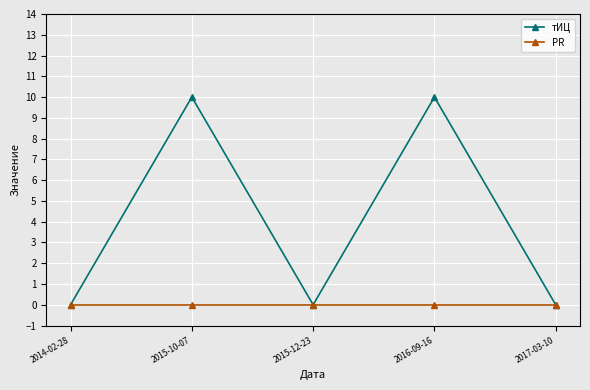

Reading left to right, what are all the values shown in this chart?

тИЦ: 0	10	0	10	0
PR: 0	0	0	0	0